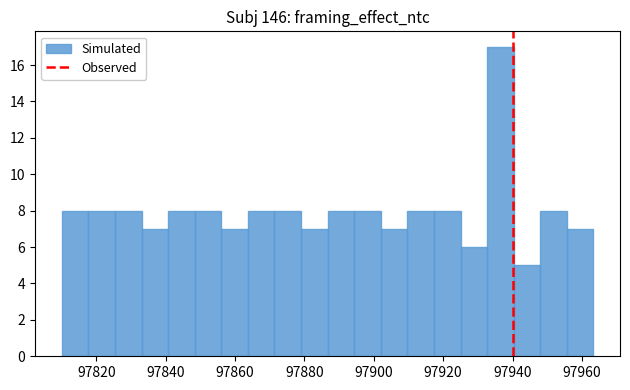

Around what value on the x-axis is the tallest bar? Give the approximate position of its centre, as read against the axis.

97936